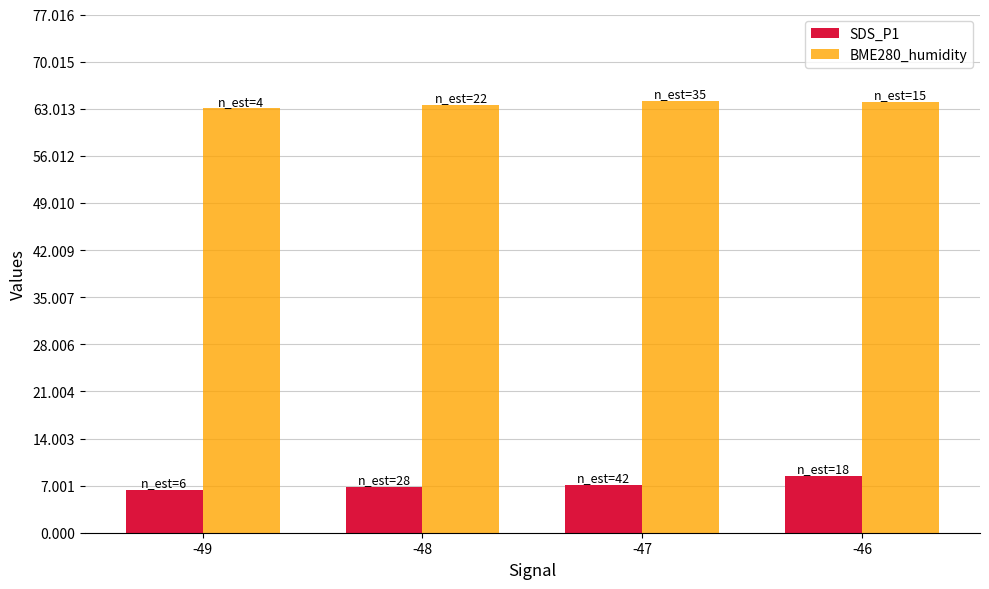

What is the difference between the highest and lowest values at -46?

55.6